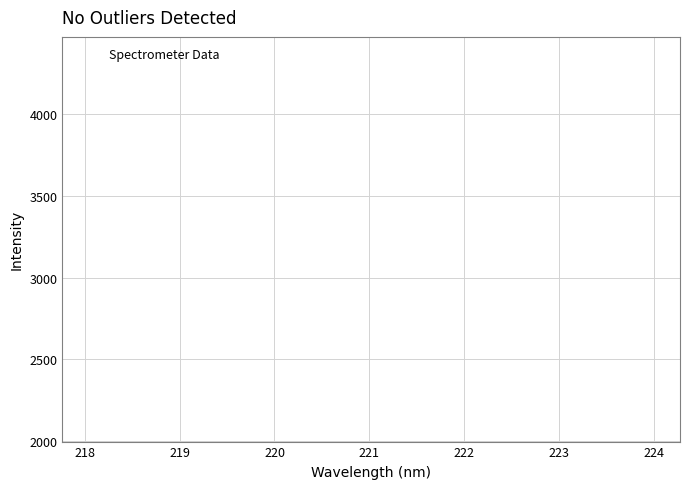

What is the range of X values (max minus min)?

5.9